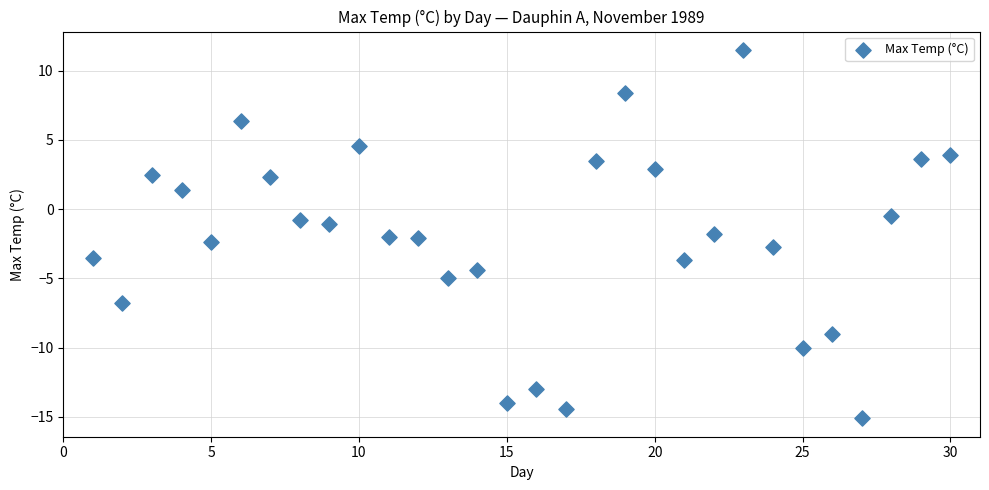

What is the range of Y values (max minus min)?

26.6